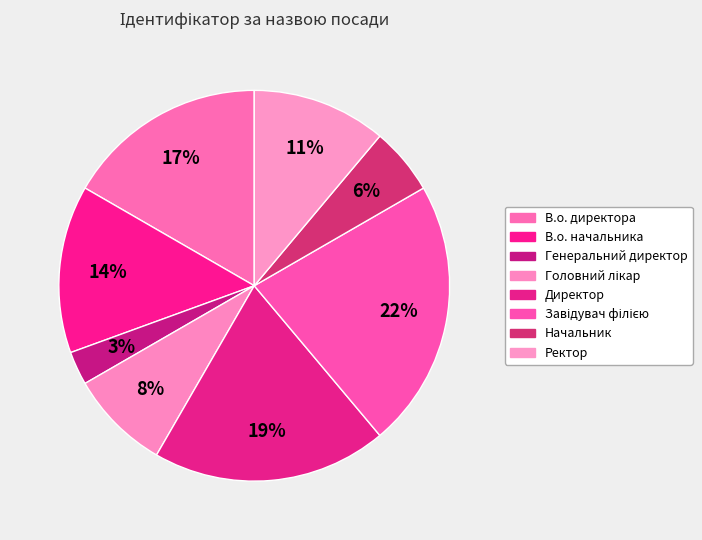

What is the ratio of the value at Ректор to the value at Завідувач філією?

0.5